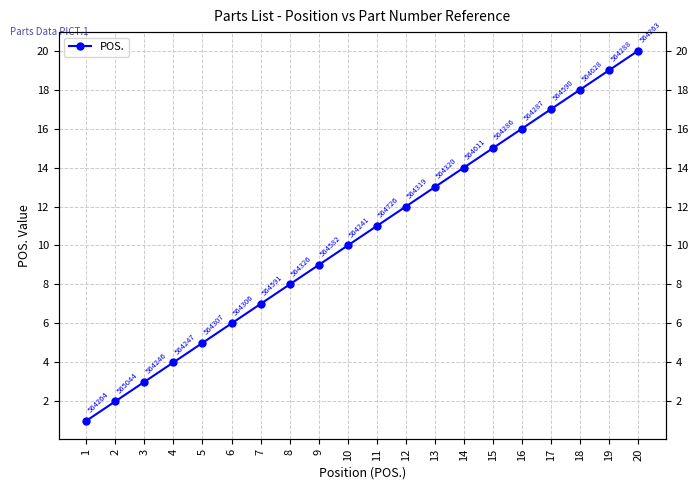

What is the smallest value displayed?

1